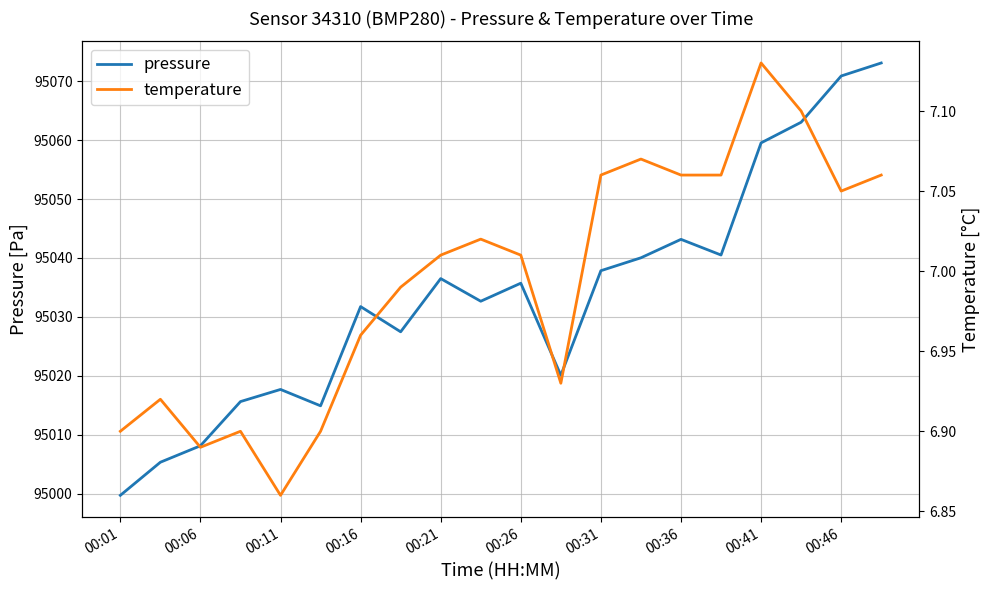

Reading right to left, transcribe all the data shown in this chart.

pressure: 95073.1	95070.9	95063.0	95059.5	95040.5	95043.2	95040.0	95037.8	95020.1	95035.7	95032.7	95036.5	95027.5	95031.8	95014.9	95017.7	95015.6	95008.1	95005.3	94999.7
temperature: 7.1	7.0	7.1	7.1	7.1	7.1	7.1	7.1	6.9	7.0	7.0	7.0	7.0	7.0	6.9	6.9	6.9	6.9	6.9	6.9